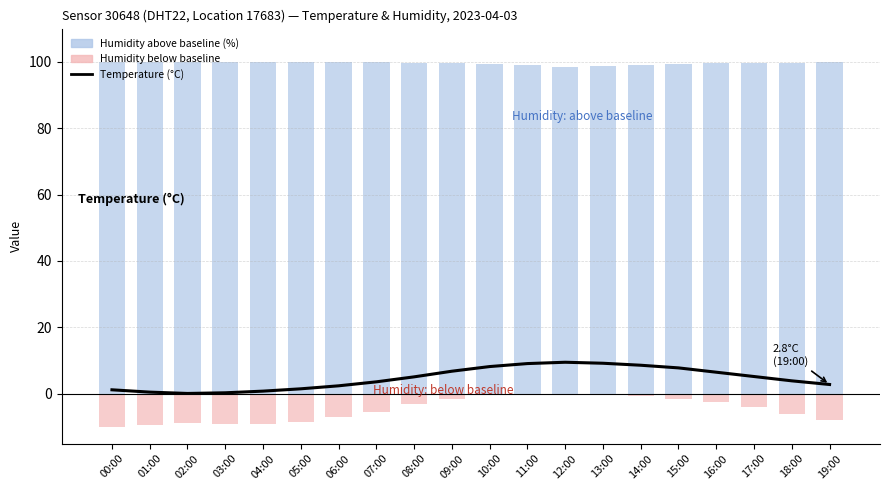

Which series has the largest total across all categories?

Humidity: above (relative %)